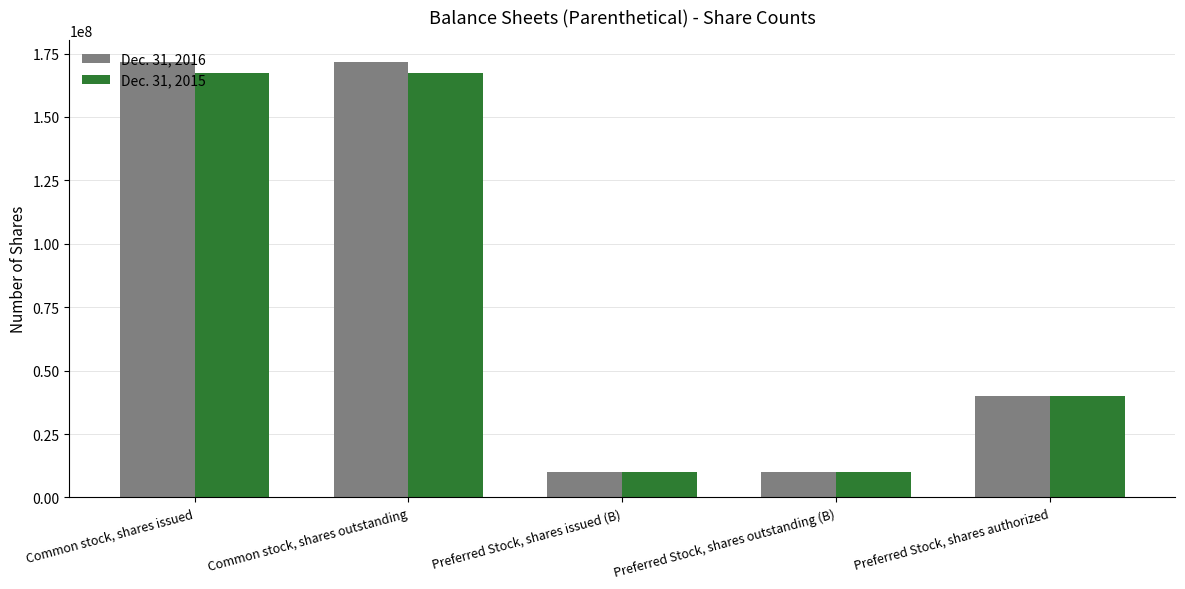

What is the average value of the Dec. 31, 2015 series?

78982324